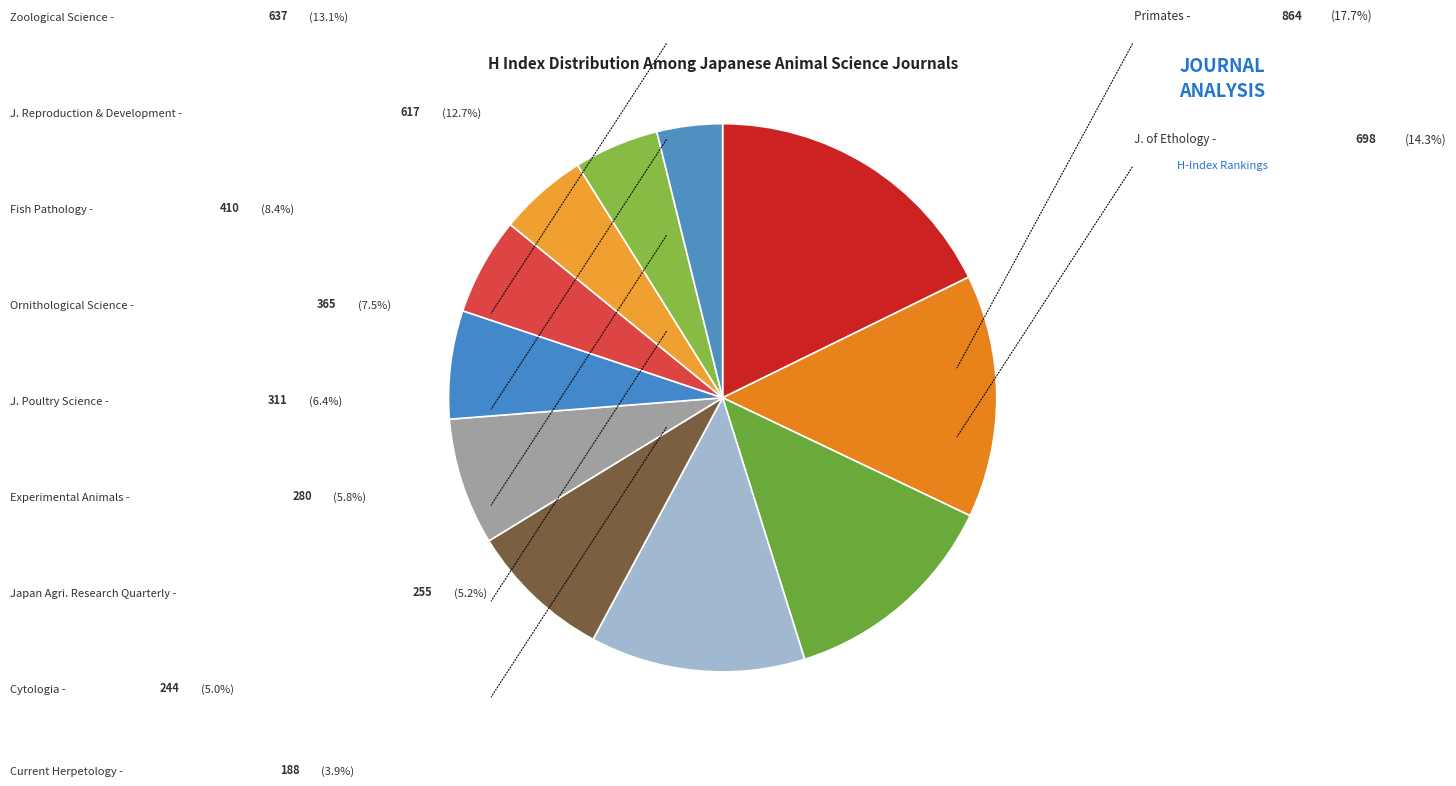

What percentage is the Journal of Ethology slice, to the nearest percent?

14%